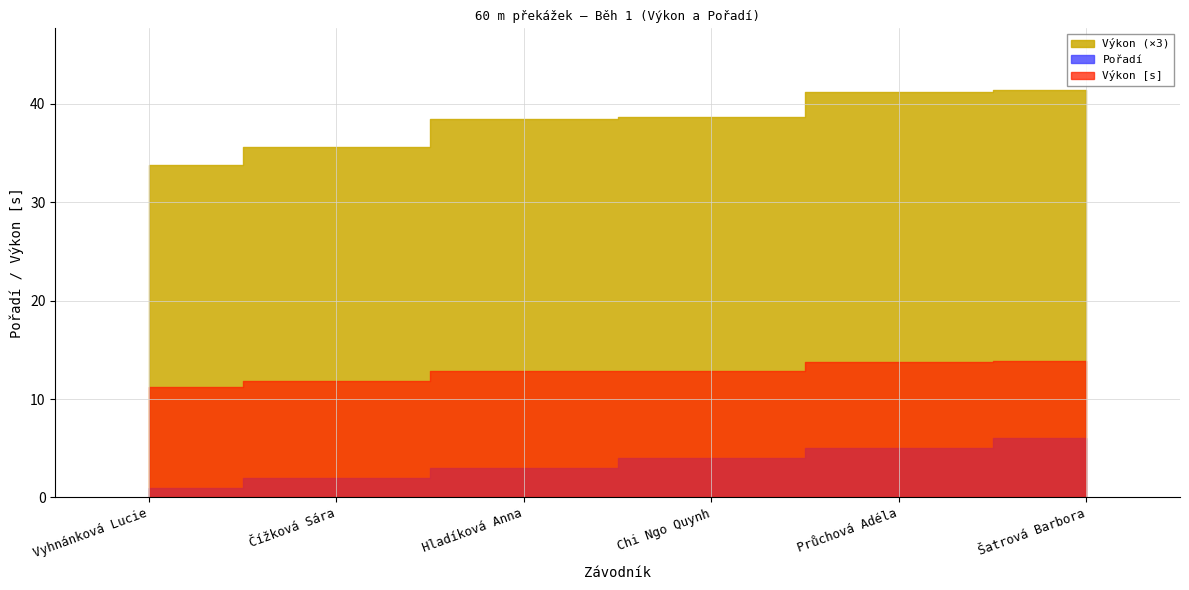

At which label does Pořadí first exceed 4?

Průchová Adéla